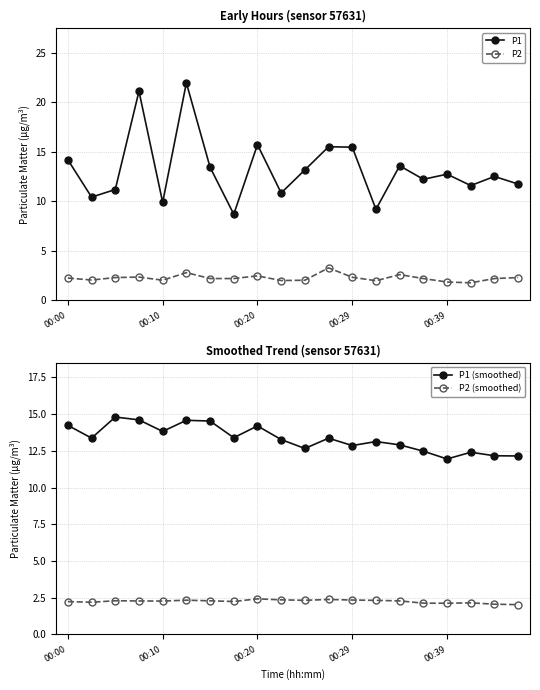

True or false: P2 has more than 1 points higher than both neighbors.

True